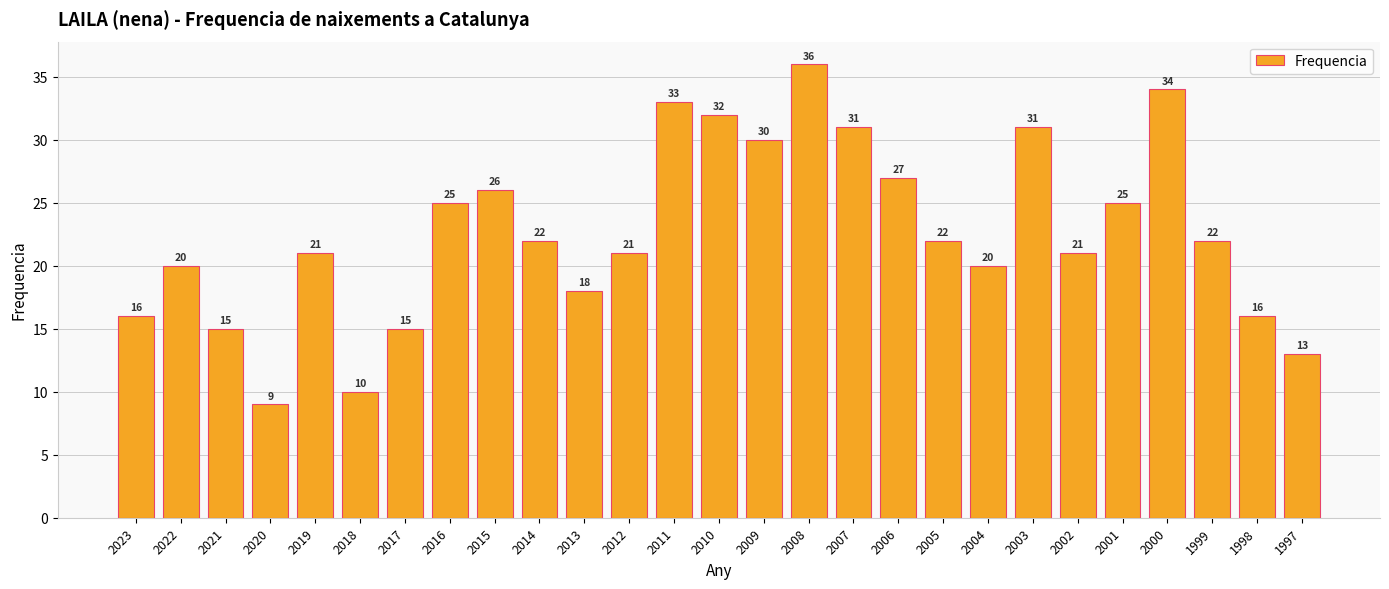

What is the ratio of the value at 2011 to the value at 2013?

1.8